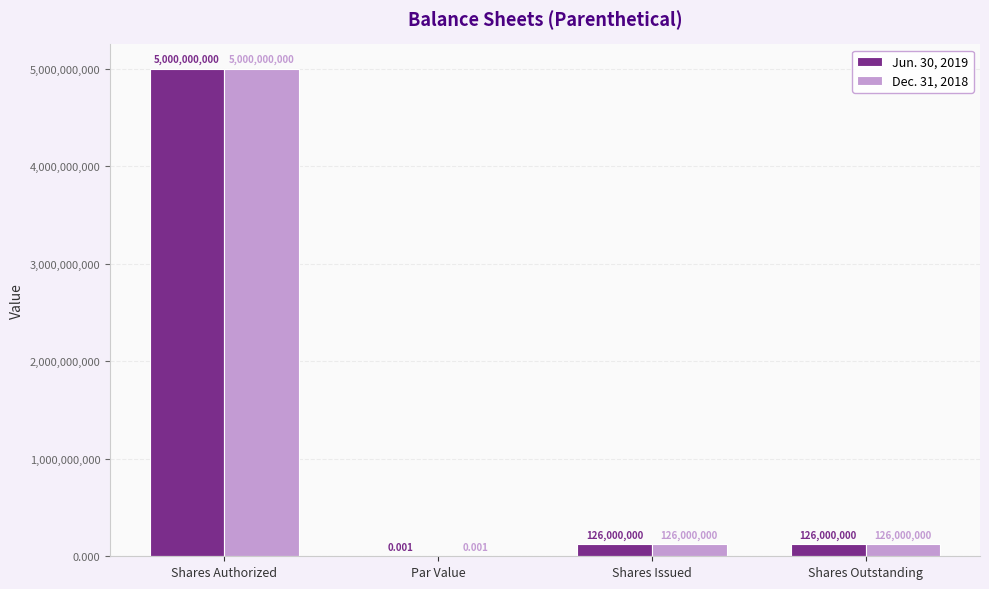

Is the value of Jun. 30, 2019 at Par Value greater than the value of Dec. 31, 2018 at Shares Issued?

No